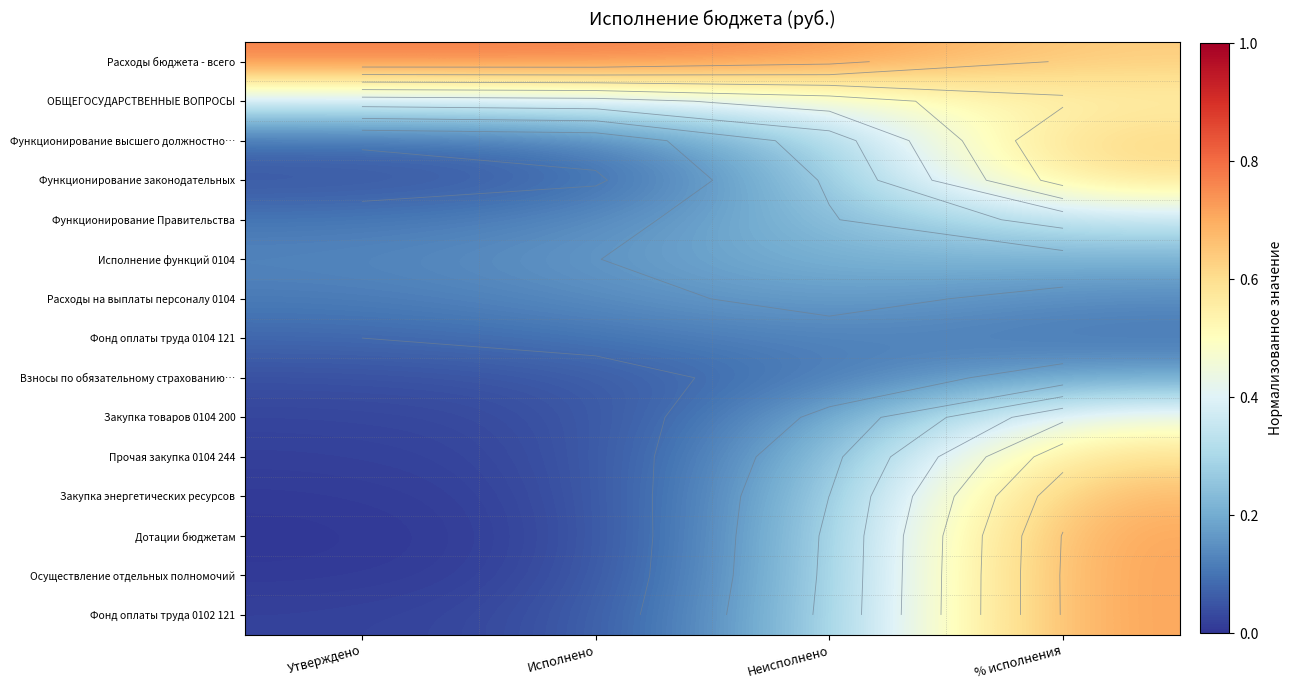

Rank the series by their maximum value, from highest to lowest.

Расходы бюджета - всего, Осуществление отдельных полномочий, Фонд оплаты труда 0102 121, Дотации бюджетам, Закупка энергетических ресурсов, Функционирование высшего должностно…, Прочая закупка 0104 244, Функционирование законодательных, ОБЩЕГОСУДАРСТВЕННЫЕ ВОПРОСЫ, Закупка товаров 0104 200, Функционирование Правительства, Исполнение функций 0104, Взносы по обязательному страхованию…, Расходы на выплаты персоналу 0104, Фонд оплаты труда 0104 121